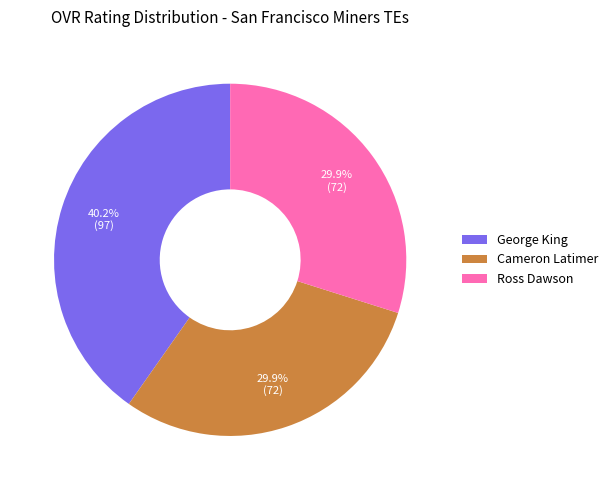

Is the sum of Ross Dawson and George King greater than half?

Yes